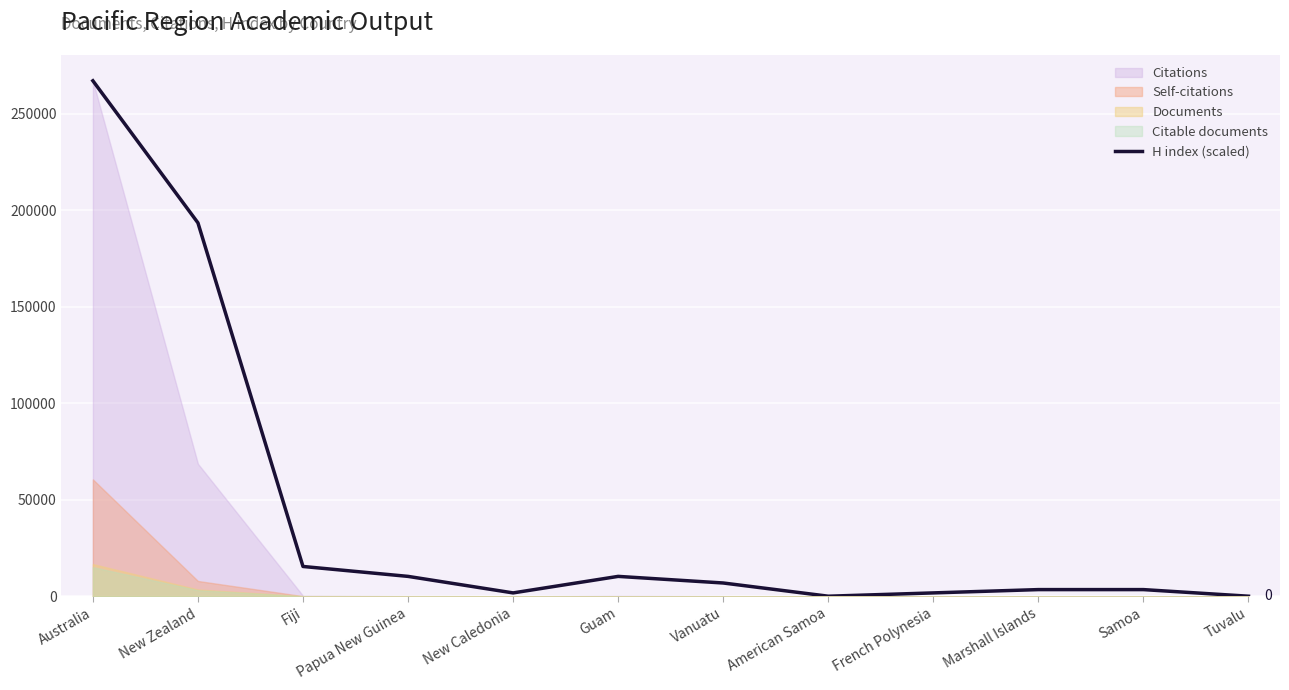

Which category has the lowest value across all series?

American Samoa